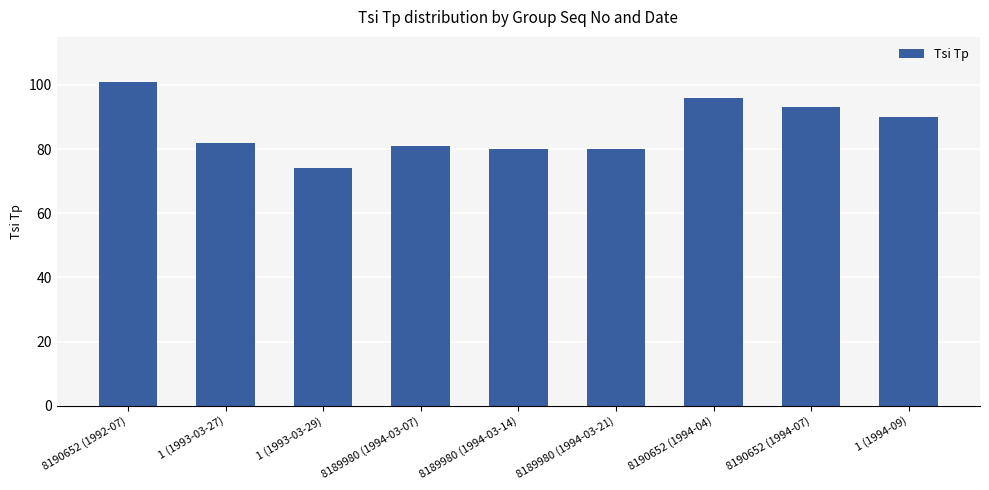

Does the chart contain any negative values?

No